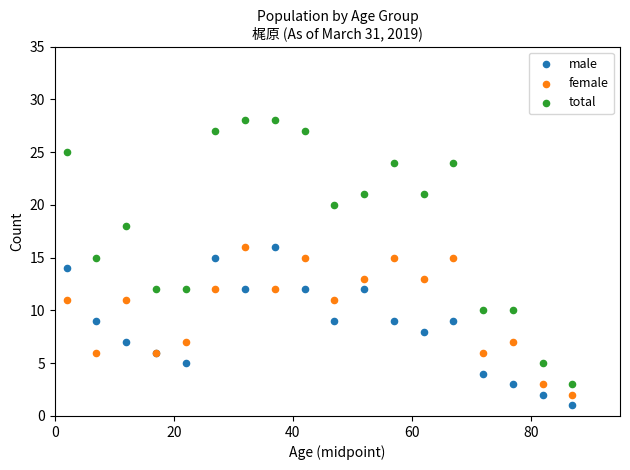

What is the X range (max minus min) for the scatter plot?

85